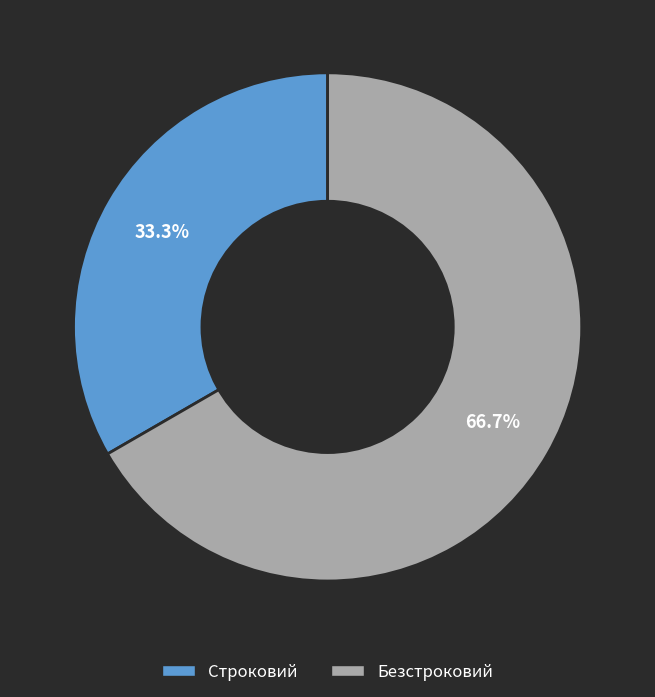

How many slices are in this pie chart?

2